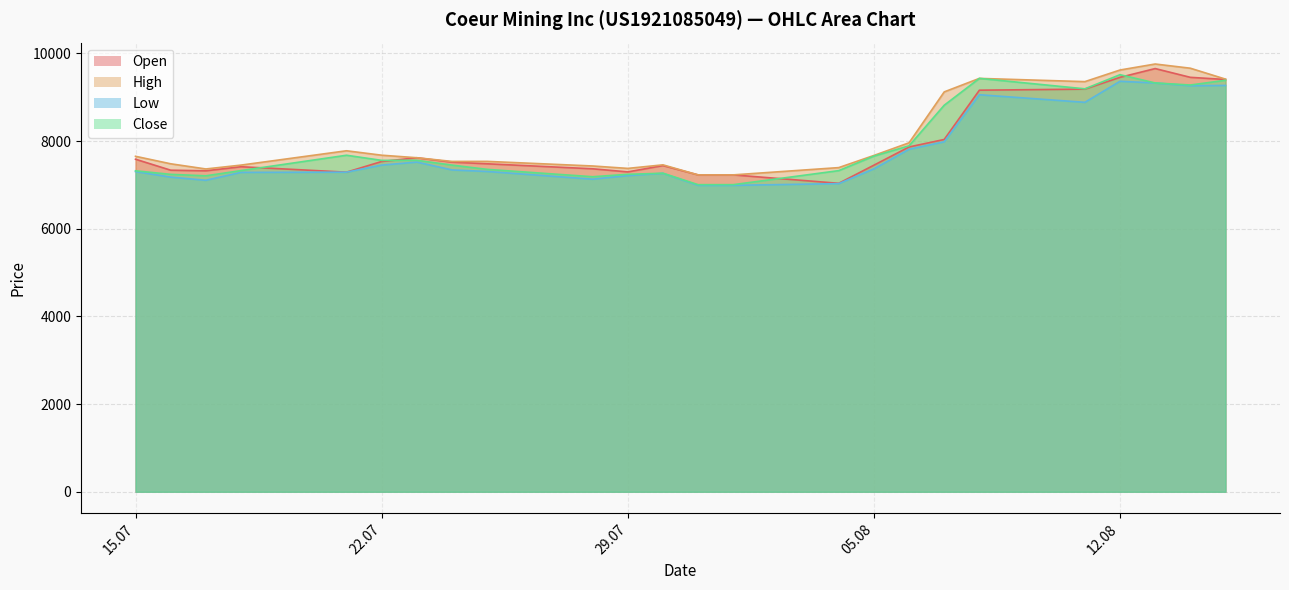

How many values in the Close series are below 7559?

12